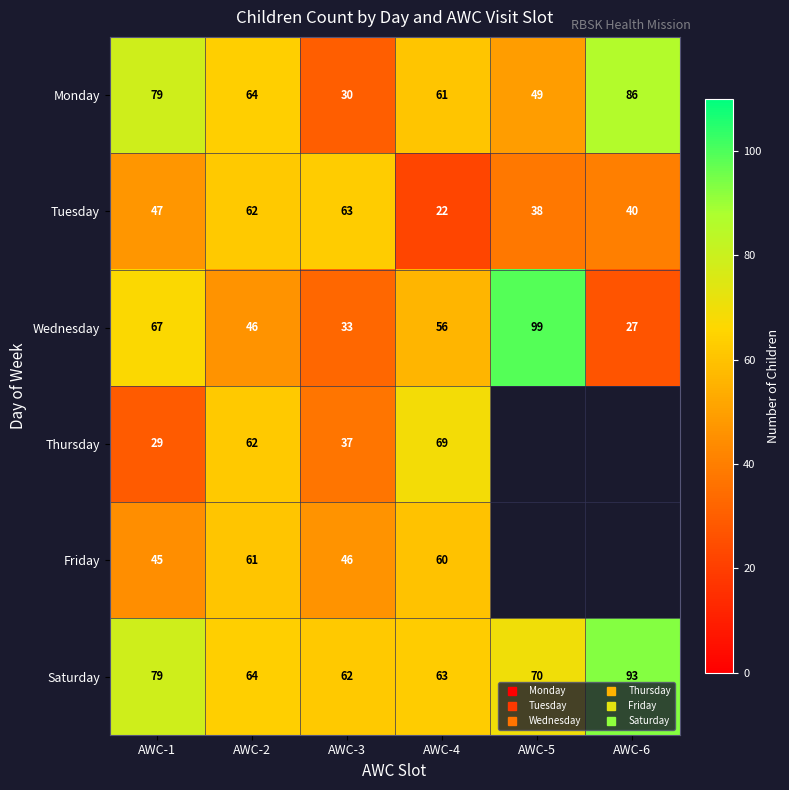

Which series has the largest range (max minus min)?

Wednesday